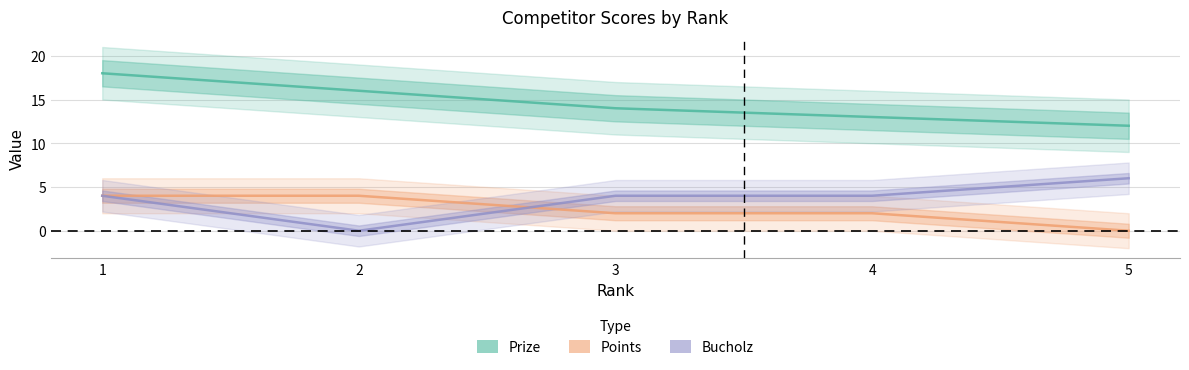

List the series in order of their peak value, lowest first.

Points, Bucholz, Prize